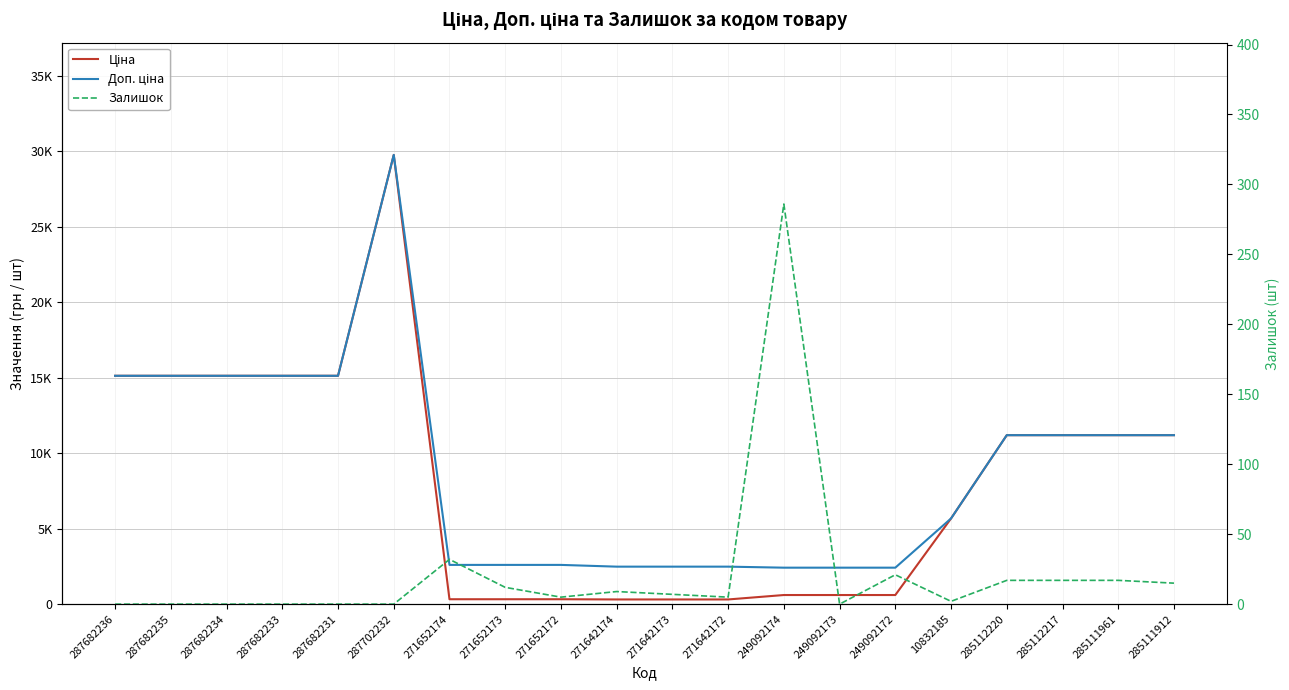

What is the label of the 19th point from the right?

287682235